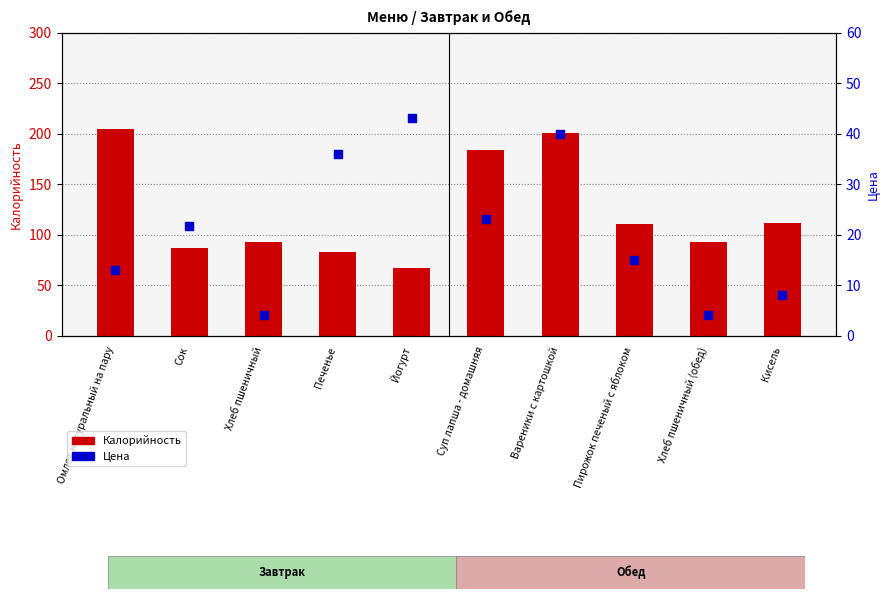

Which series reaches the minimum Y coordinate?

Цена